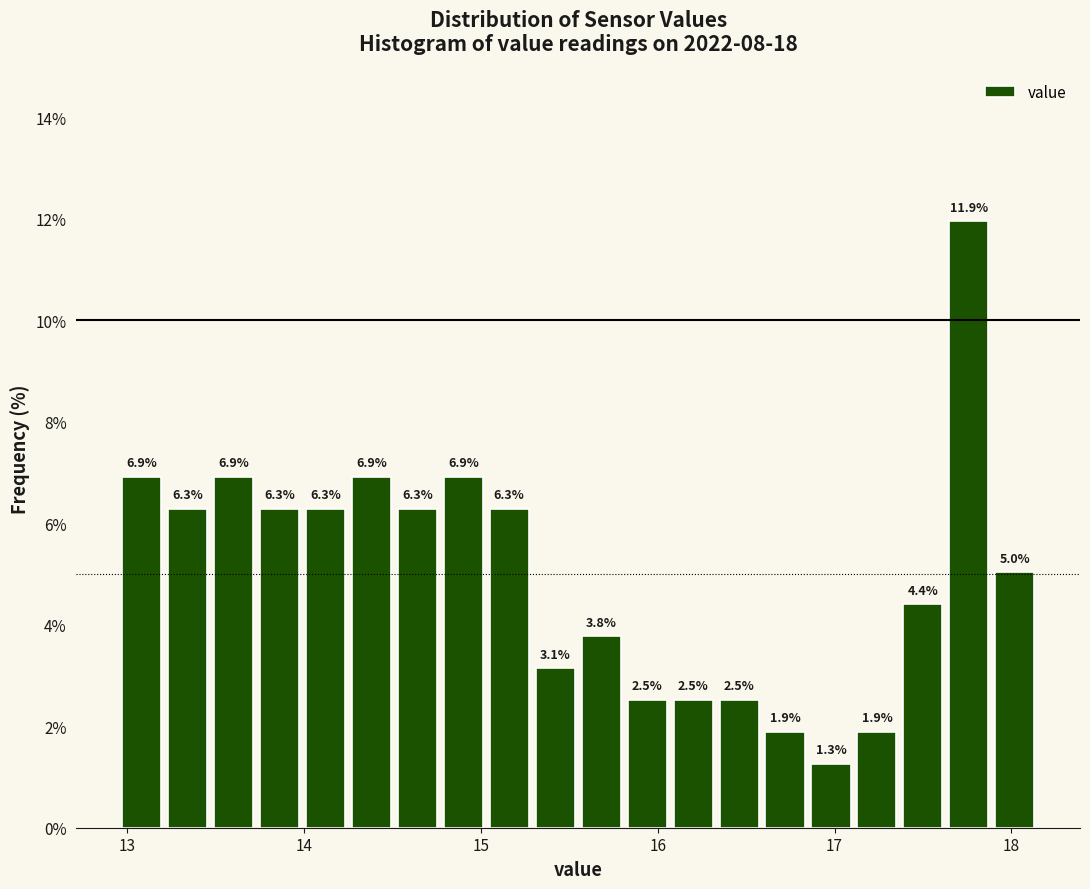

Around what value on the x-axis is the tallest bar? Give the approximate position of its centre, as read against the axis.

17.8